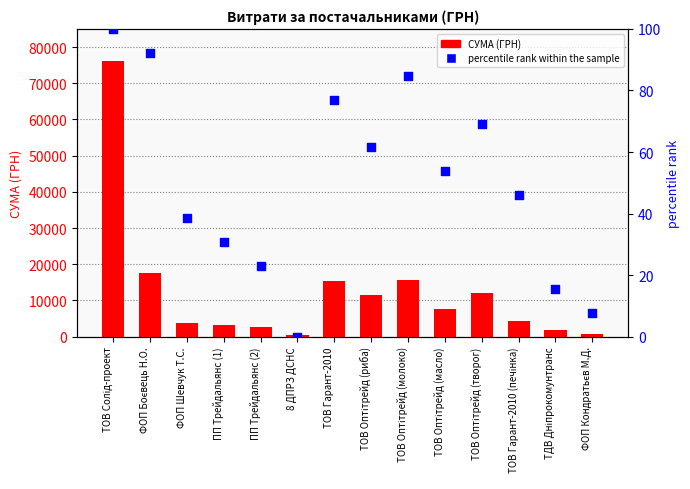

Which series reaches the minimum Y coordinate?

percentile rank within the sample